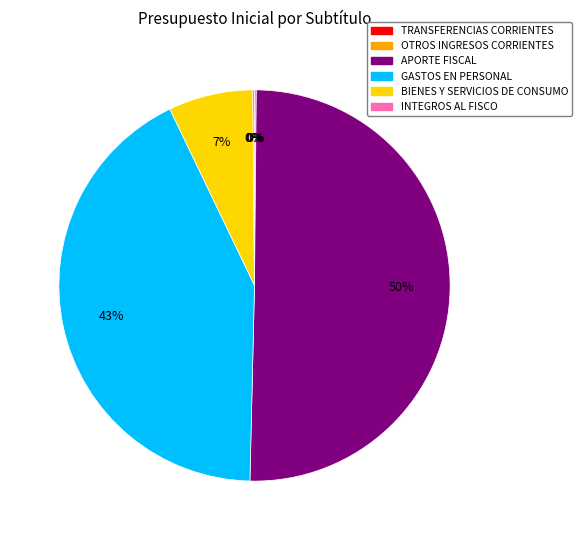

The BIENES Y SERVICIOS DE CONSUMO slice represents 1% of the pie. True or false?

False